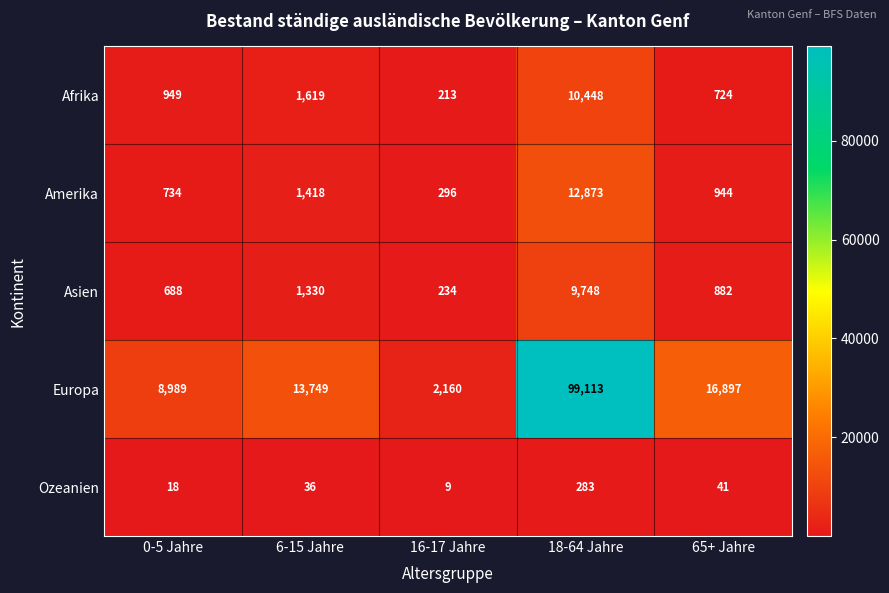

List the series in order of their peak value, lowest first.

Ozeanien, Asien, Afrika, Amerika, Europa